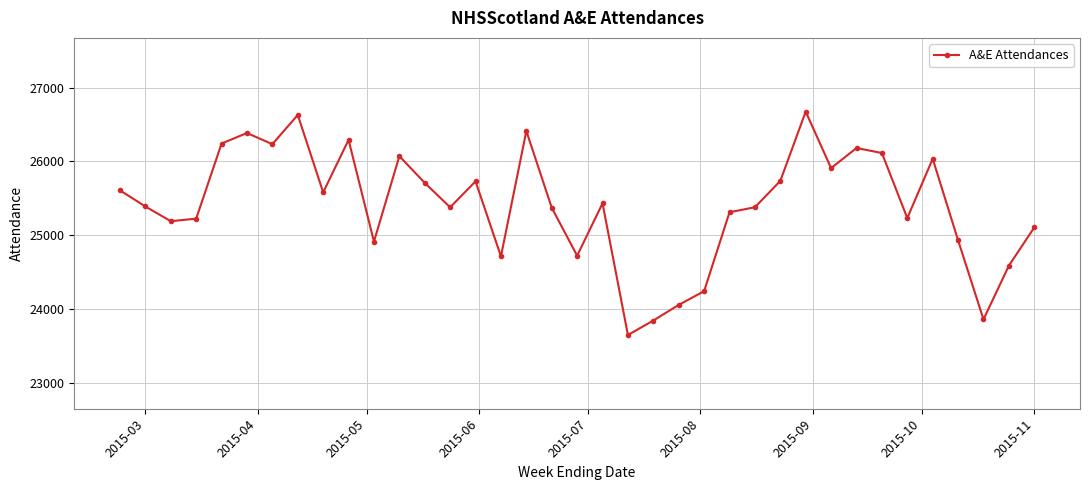

How many values are below 25387?

18